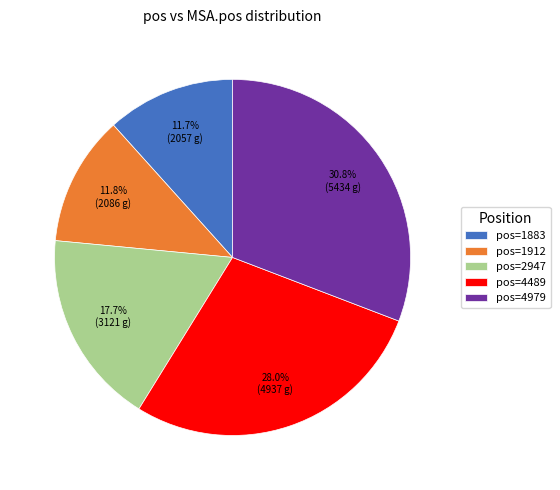

Approximately how many times larger is the value at pos=2947 compared to pos=4979?

0.6